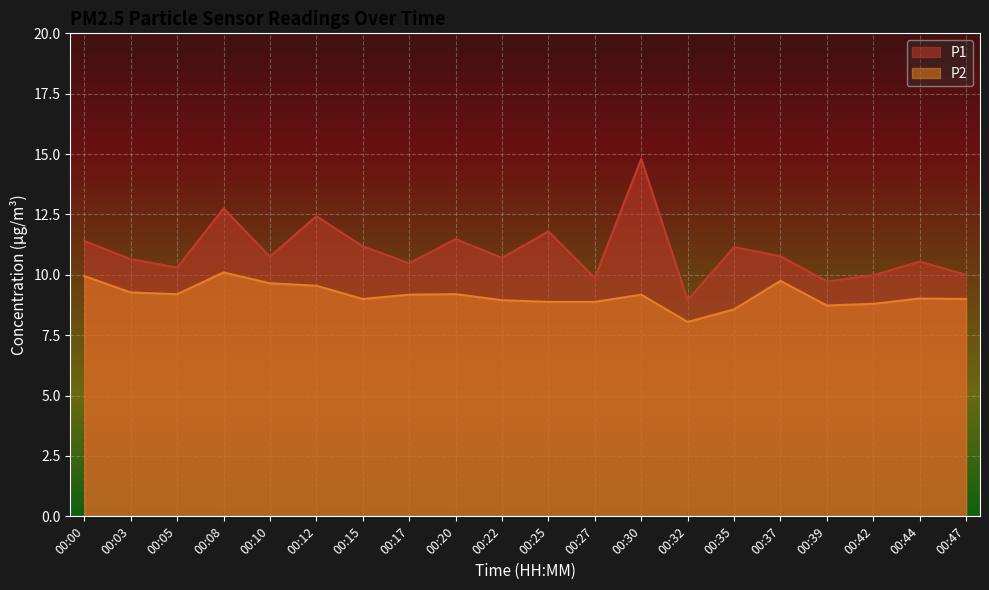

Count the number of categories in the chart.

20